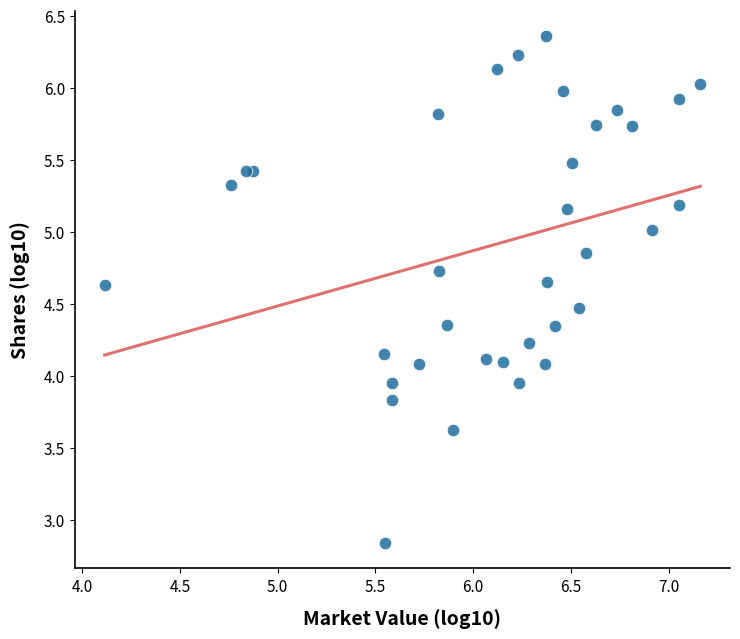

What is the range of Y values (max minus min)?

3.5